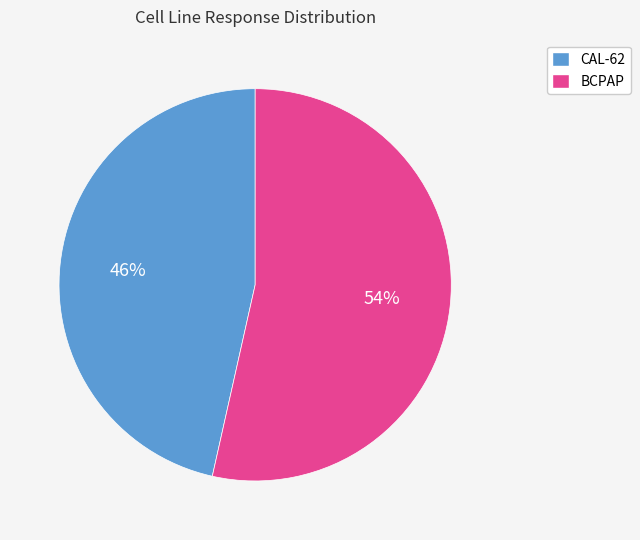

To the nearest percent, what is the average slice percentage?

50%